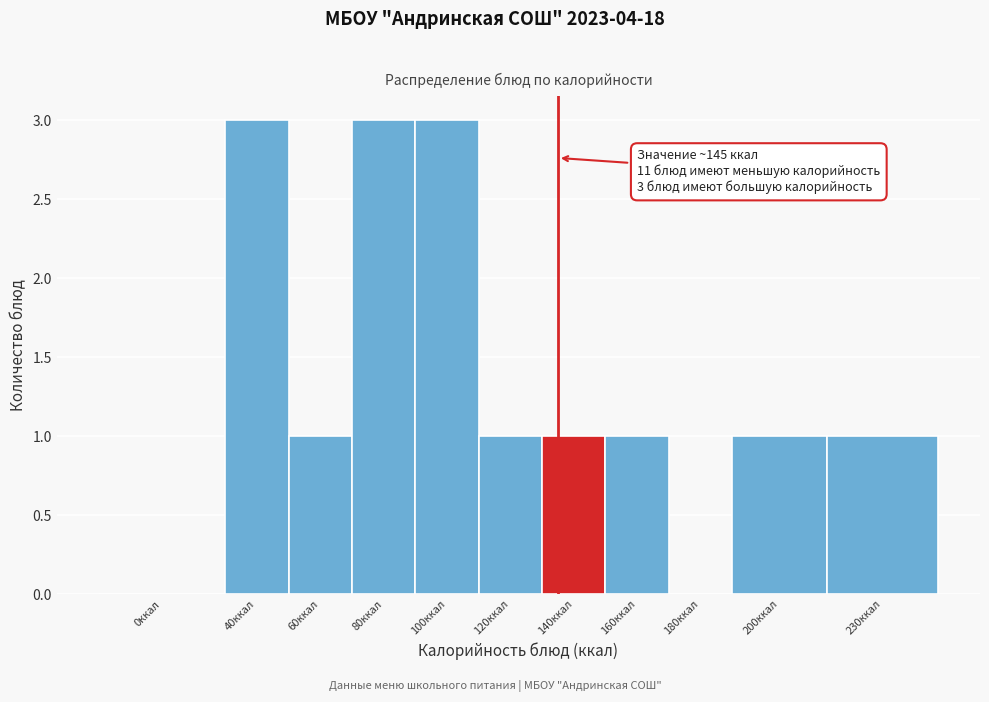

Reading left to right, extract all data points from this chart.

0ккал=0	40ккал=3	60ккал=1	80ккал=3	100ккал=3	120ккал=1	140ккал=1	160ккал=1	180ккал=0	200ккал=1	230ккал=1